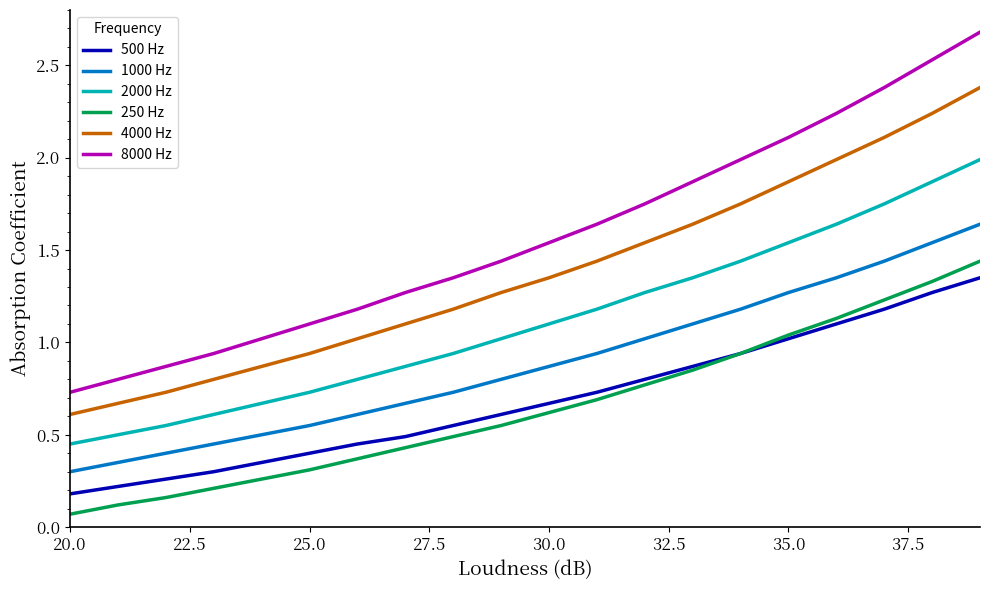

True or false: 4000 Hz has more than 2 interior local peaks.

False